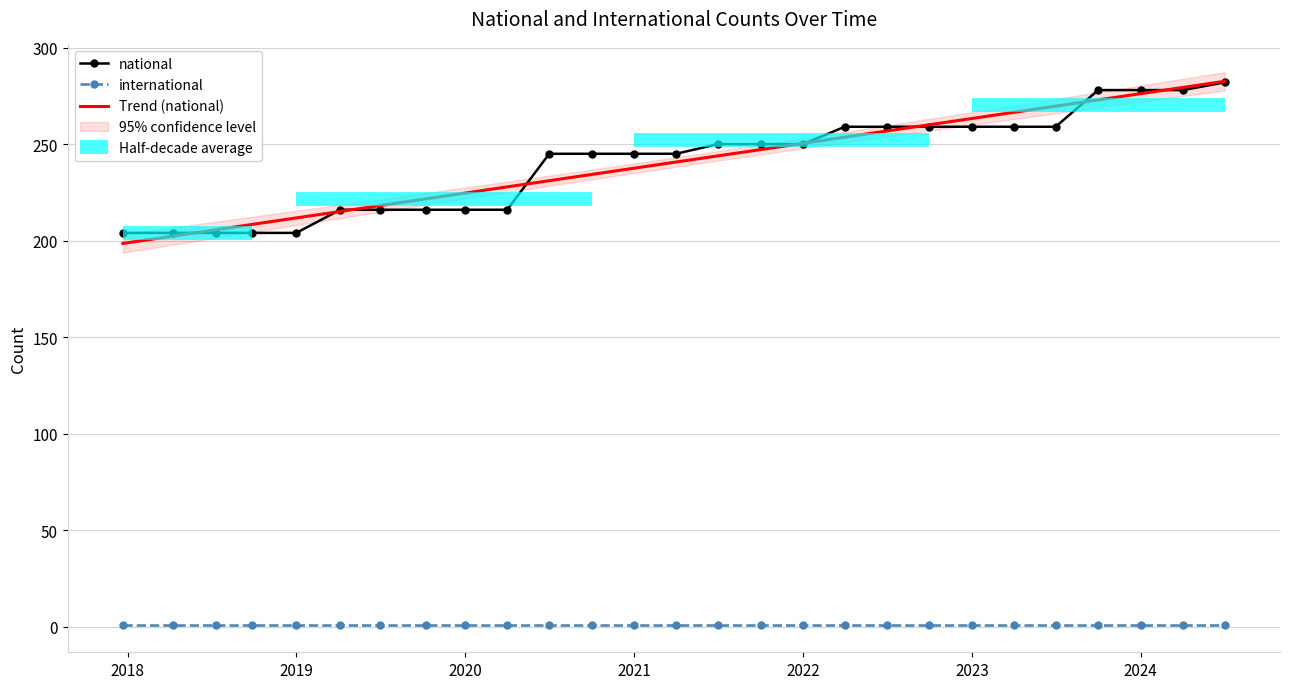

True or false: Trend (national) and international intersect in this chart.

False